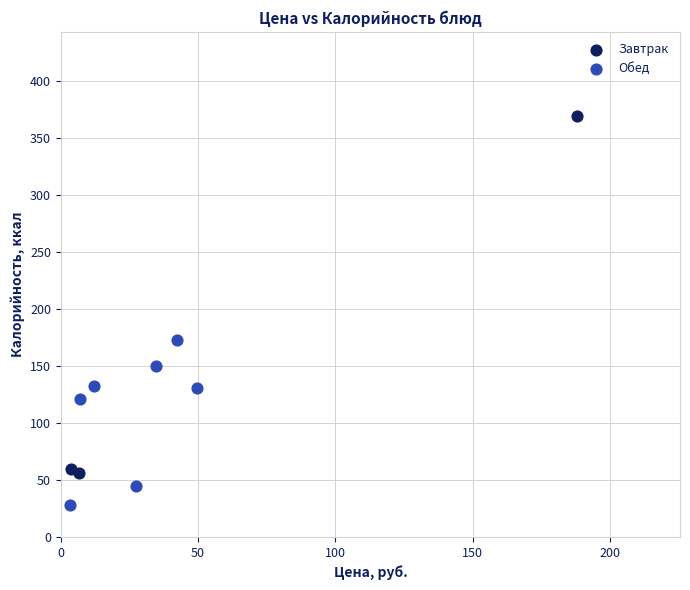

Which series reaches the maximum Y coordinate?

Завтрак